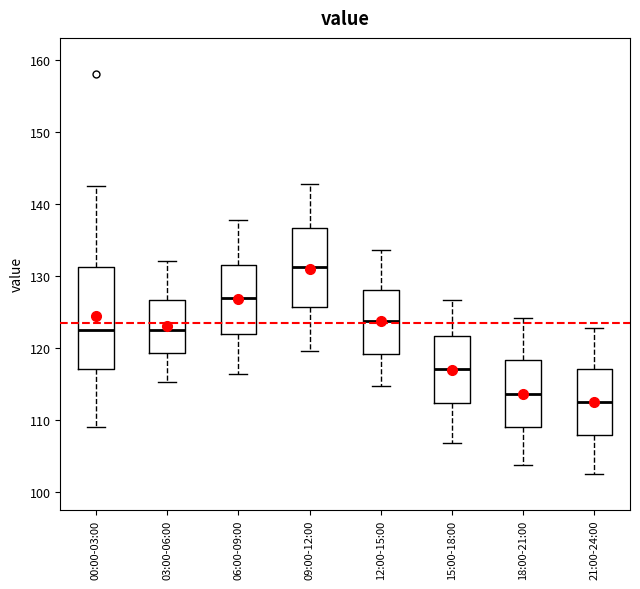

Which box's median line is the highest?

09:00-12:00